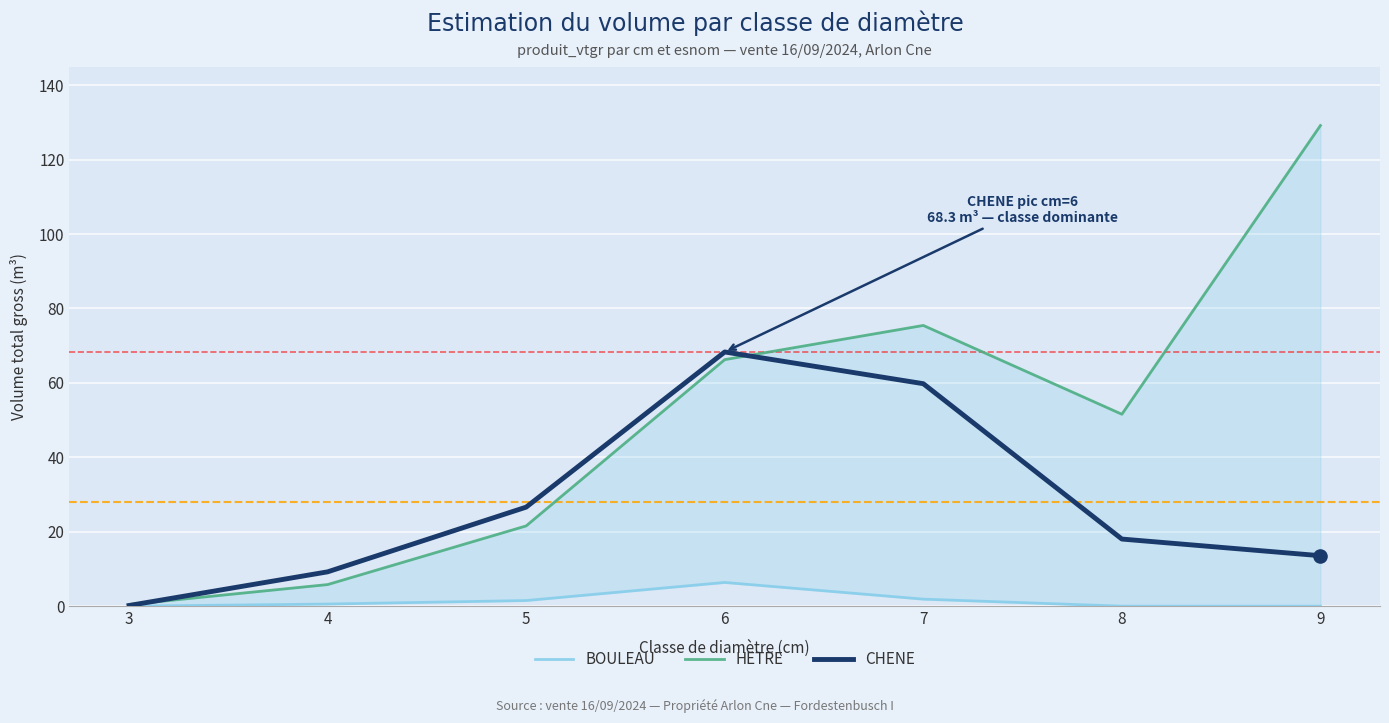

Which series contains the lowest Y value?

BOULEAU